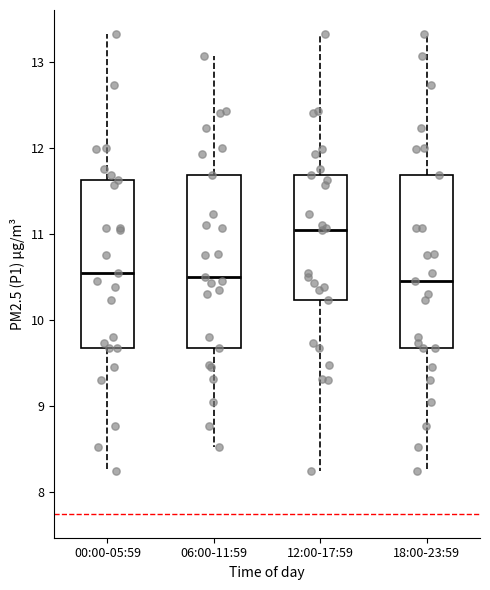

Reading left to right, transcribe this box plot: for each box, give where its median line is, the range the box spans, and where its two whiskers end, as read against the y-axis. The values are not printed on the chart, so give them approximately, as read against the axis.

00:00-05:59: median 10.6, box 9.7 to 11.6, whiskers 8.3 to 13.3
06:00-11:59: median 10.5, box 9.7 to 11.7, whiskers 8.5 to 13.1
12:00-17:59: median 11.1, box 10.2 to 11.7, whiskers 8.3 to 13.3
18:00-23:59: median 10.5, box 9.7 to 11.7, whiskers 8.3 to 13.3